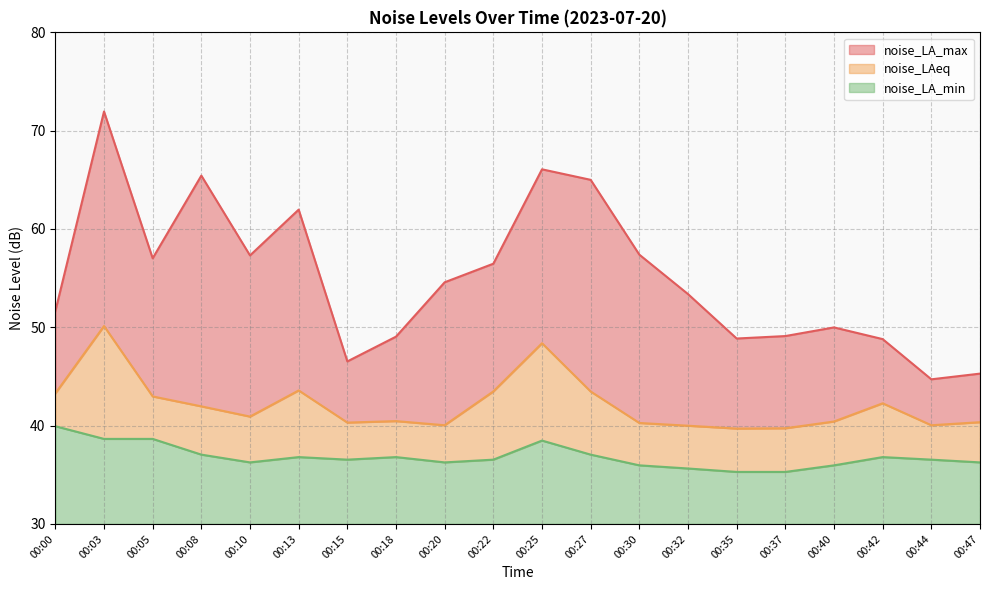

Reading left to right, list all the values displayed in this chart.

noise_LA_max: 00:00=51.6	00:03=72.0	00:05=57.0	00:08=65.4	00:10=57.3	00:13=62.0	00:15=46.5	00:18=49.0	00:20=54.6	00:22=56.5	00:25=66.1	00:27=65.0	00:30=57.4	00:32=53.4	00:35=48.9	00:37=49.1	00:40=50.0	00:42=48.8	00:44=44.7	00:47=45.3
noise_LAeq: 00:00=43.3	00:03=50.1	00:05=43.0	00:08=42.0	00:10=40.9	00:13=43.6	00:15=40.3	00:18=40.5	00:20=40.0	00:22=43.5	00:25=48.4	00:27=43.5	00:30=40.3	00:32=40.0	00:35=39.7	00:37=39.7	00:40=40.4	00:42=42.3	00:44=40.0	00:47=40.4
noise_LA_min: 00:00=39.9	00:03=38.6	00:05=38.6	00:08=37.0	00:10=36.3	00:13=36.8	00:15=36.5	00:18=36.8	00:20=36.3	00:22=36.5	00:25=38.5	00:27=37.0	00:30=36.0	00:32=35.6	00:35=35.3	00:37=35.3	00:40=36.0	00:42=36.8	00:44=36.5	00:47=36.3